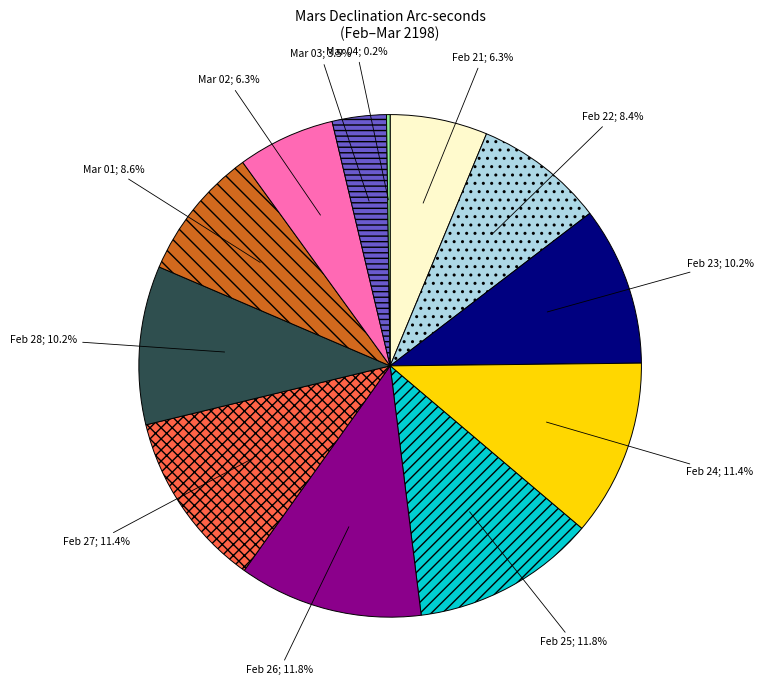

To the nearest percent, what is the difference between the largest and smallest slice percentages?

12%